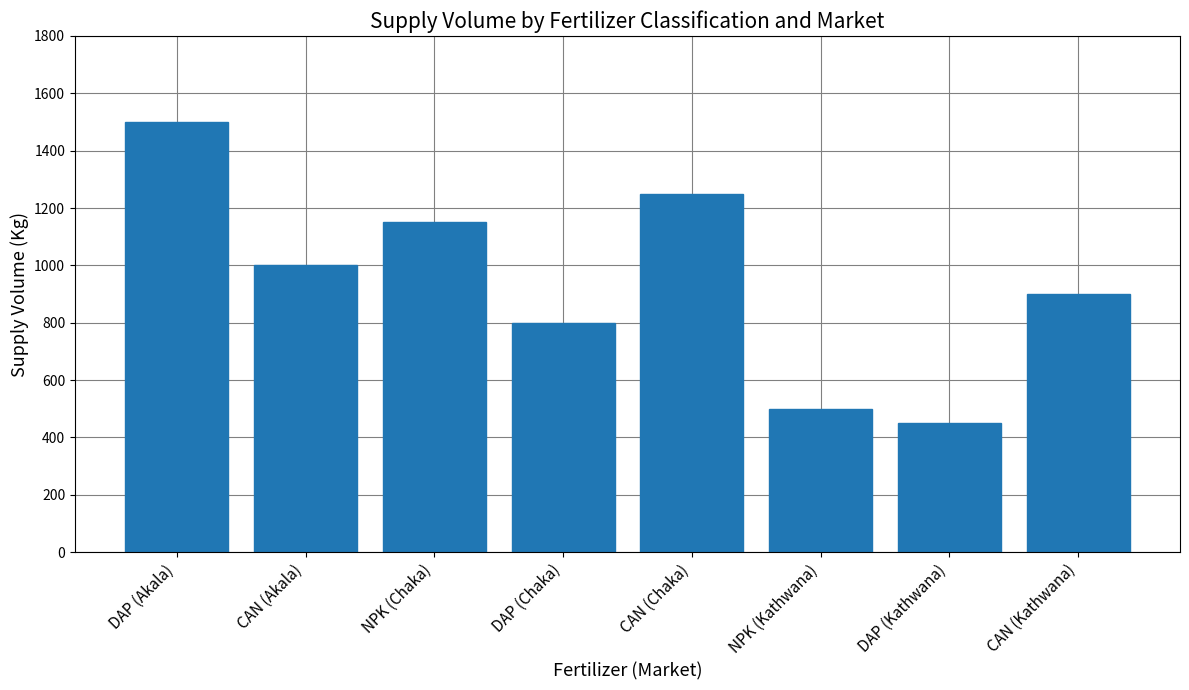

How many data points are less than 1000?

4